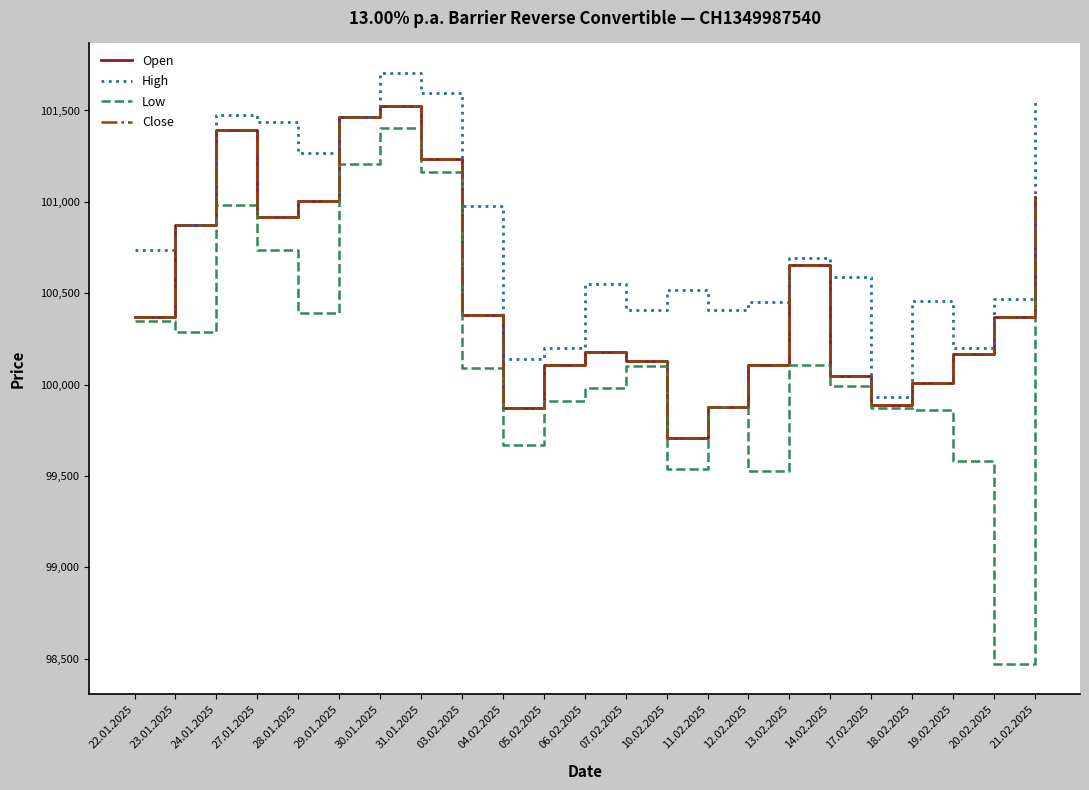

Where does the Close series first go above 100370?

23.01.2025